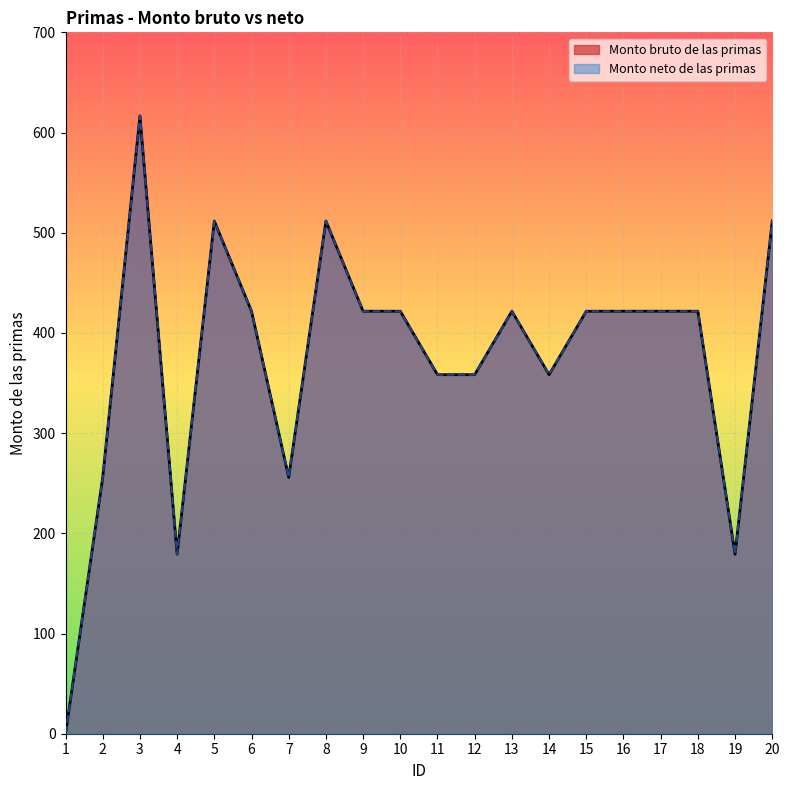

Does the chart display data point markers on the line(s)?

No